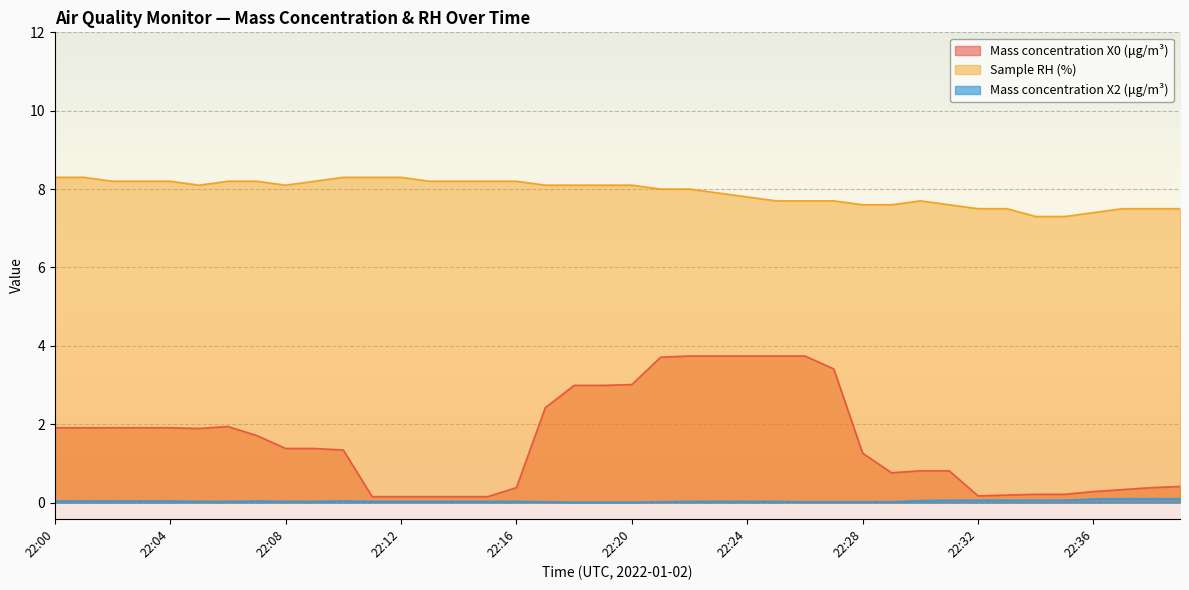

What is the total value across all series at 22:35?

7.6